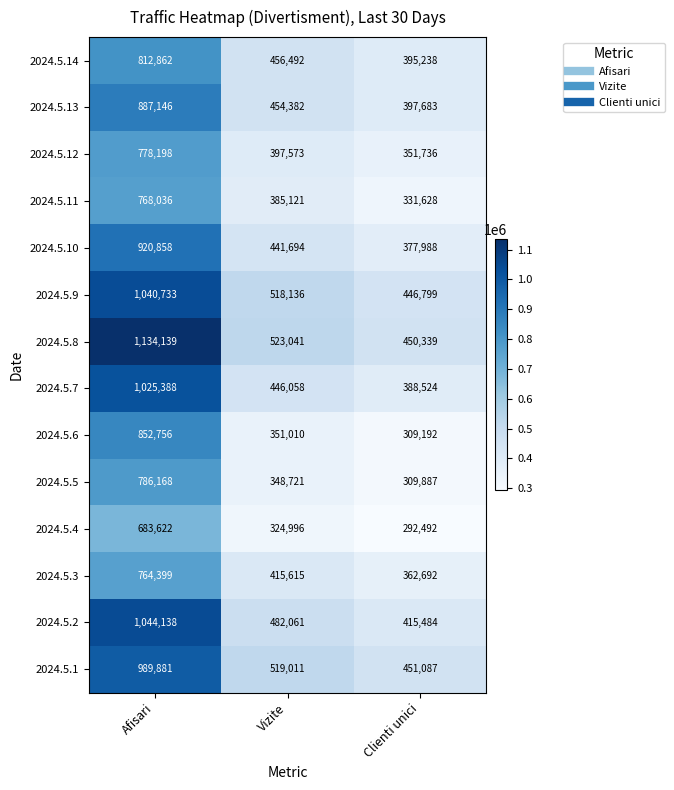

What is the difference between the maximum and minimum values in the 2024.5.4 series?

391130